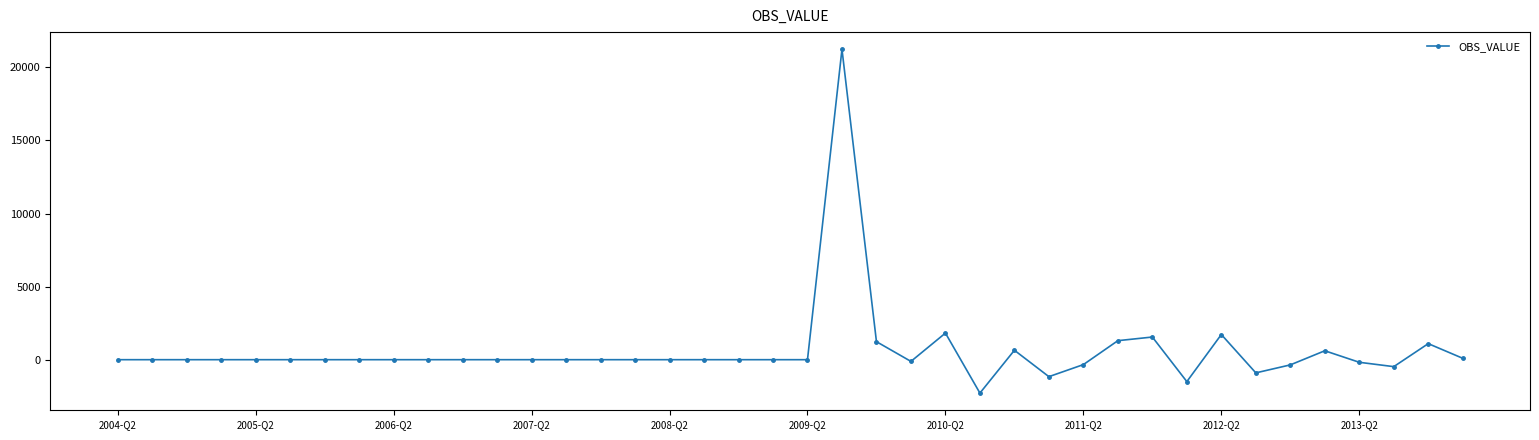

True or false: the data has more than 1 interior local peaks.

True